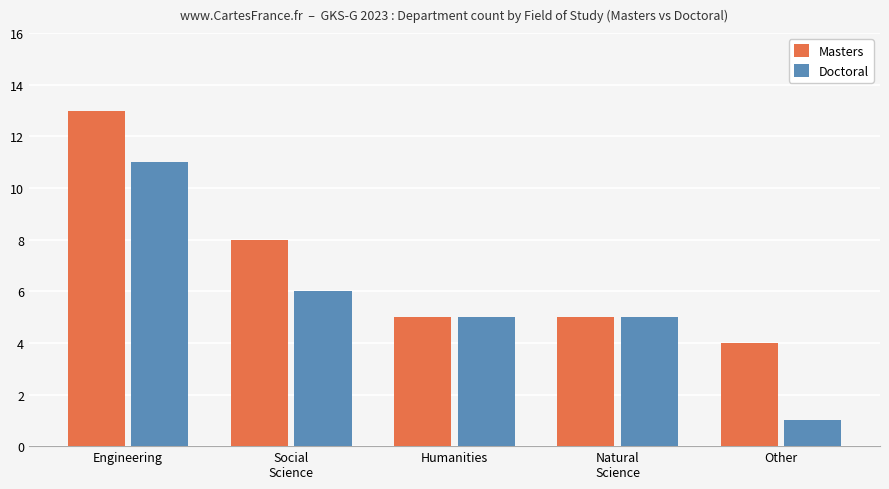

List the series in order of their overall mean, highest first.

Masters, Doctoral